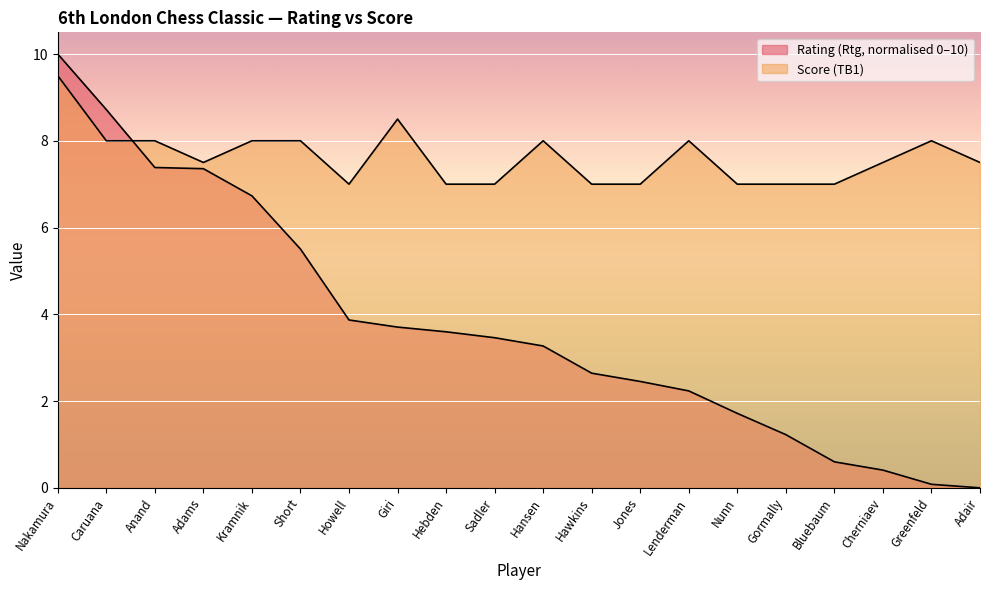

At which category does the chart reach its minimum across all series?

Adair